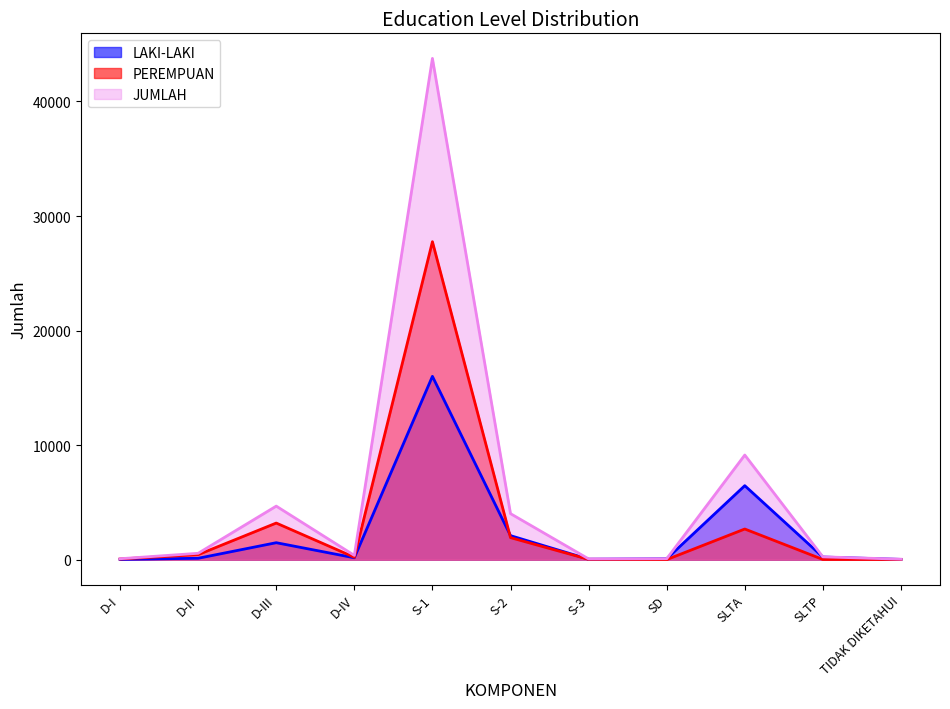

True or false: PEREMPUAN has more than 1 points higher than both neighbors.

True